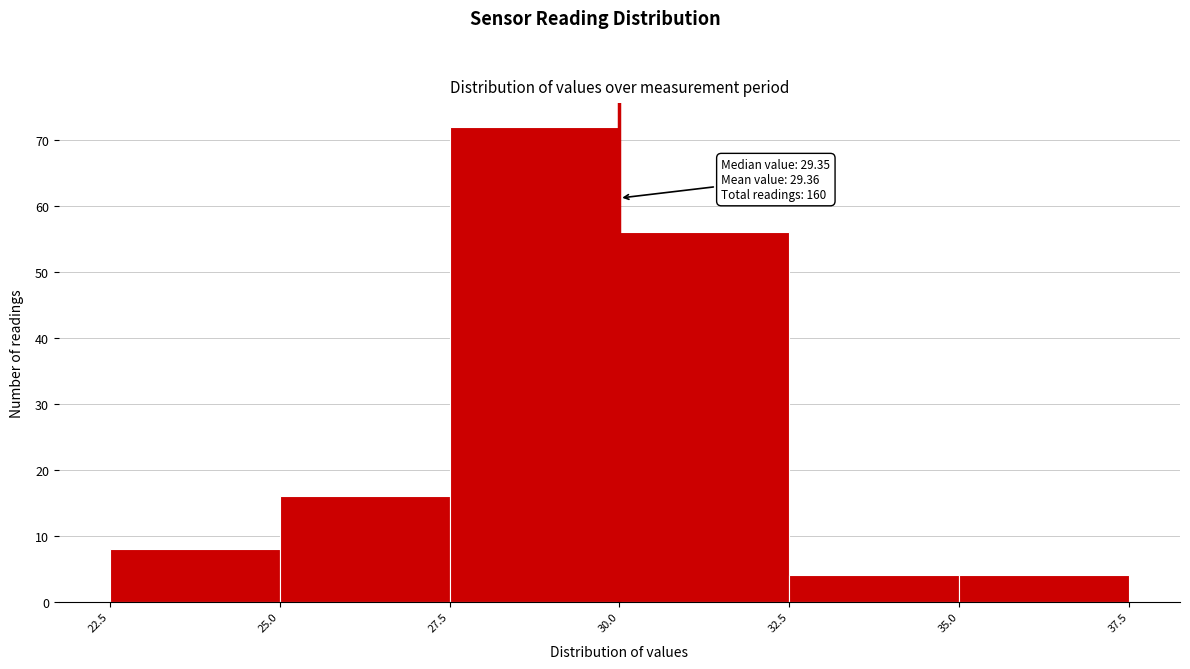

Over which range of the x-axis is the bar tallest?

27.5 to 30.0